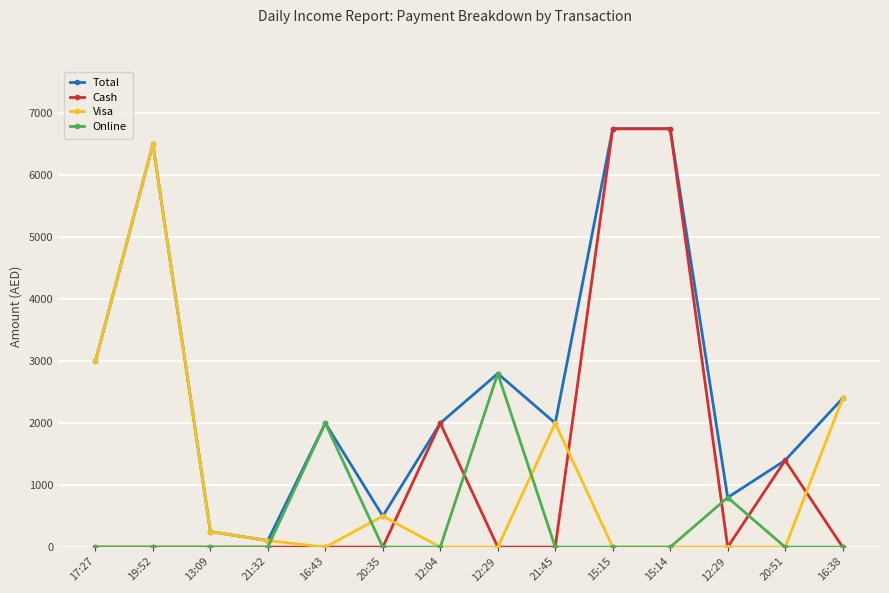

What is the total value across all series at 20:35?

1000